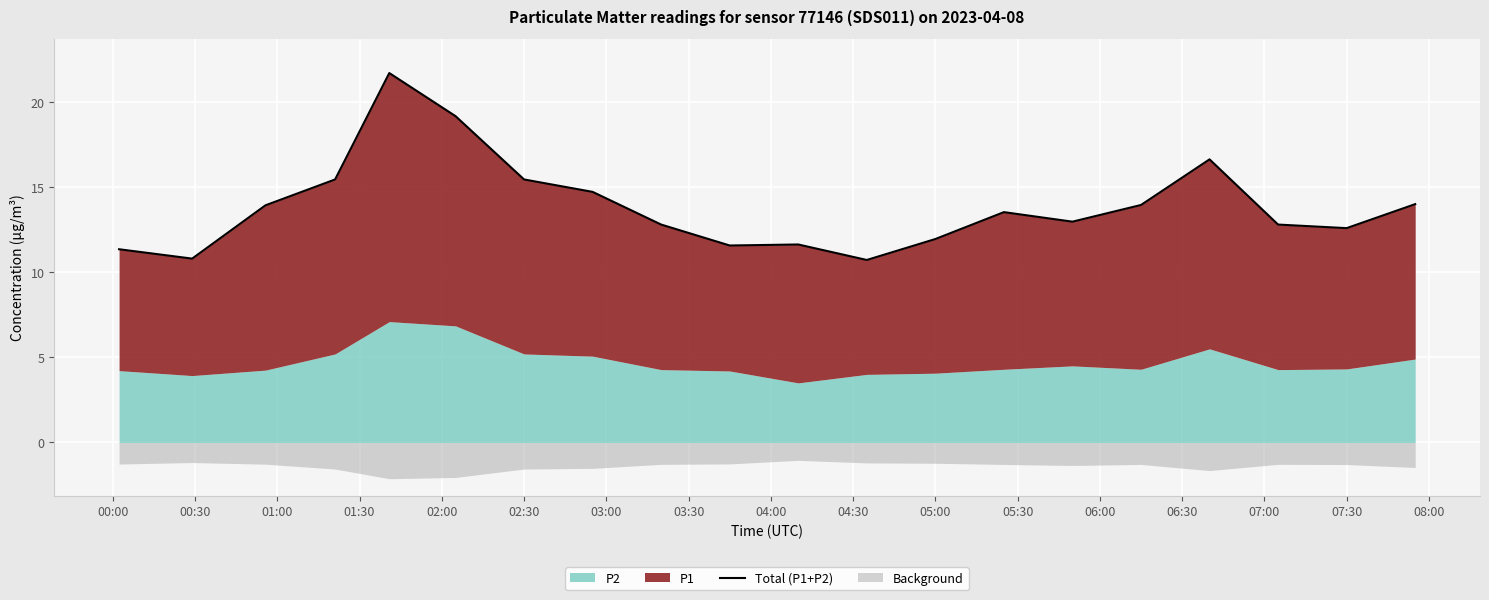

True or false: there are more than 0 points higher than both neighbors.

True